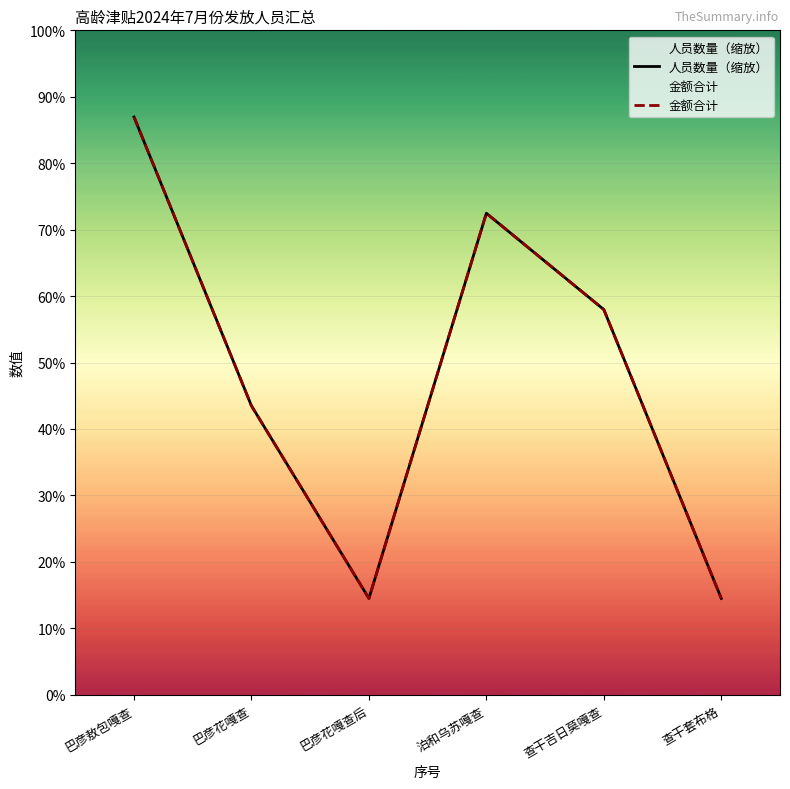

What is the label of the 3rd point from the left?

巴彦花嘎查后